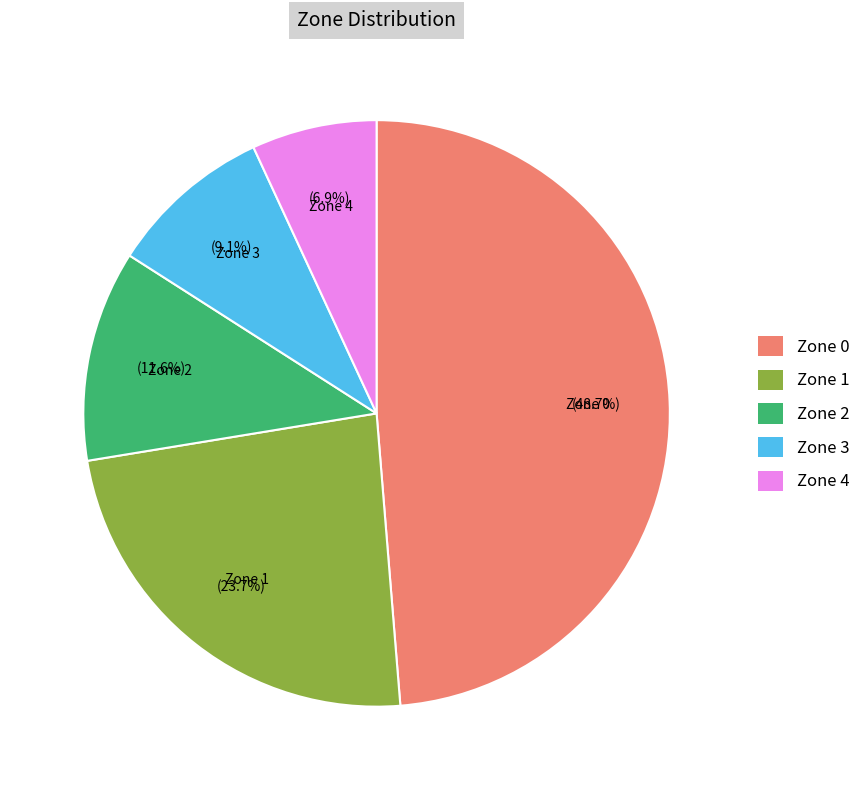

Is it true that Zone 1 is 24% of the pie?

True